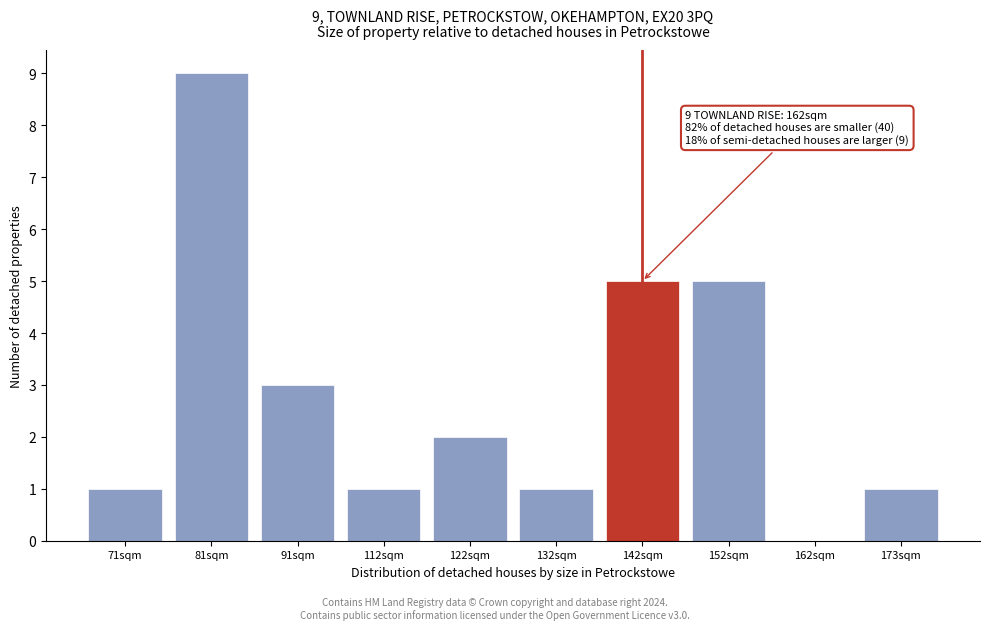

Reading left to right, extract all data points from this chart.

71sqm=1	81sqm=9	91sqm=3	112sqm=1	122sqm=2	132sqm=1	142sqm=5	152sqm=5	162sqm=0	173sqm=1